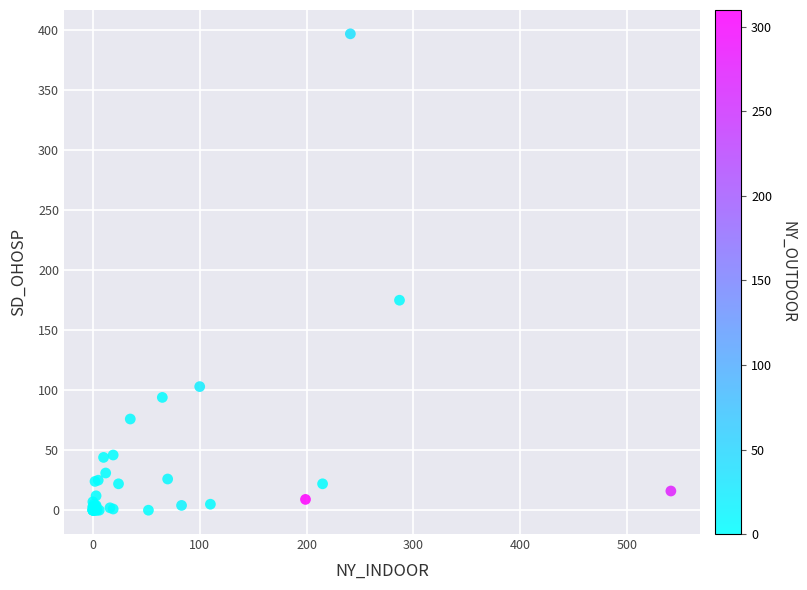

What Y value in the scatter plot is closest to 198?

175